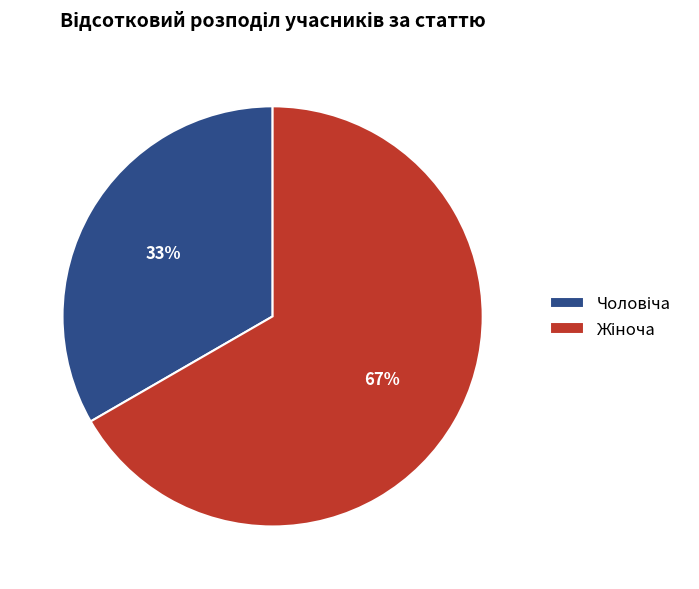

Count the number of slices in the pie.

2